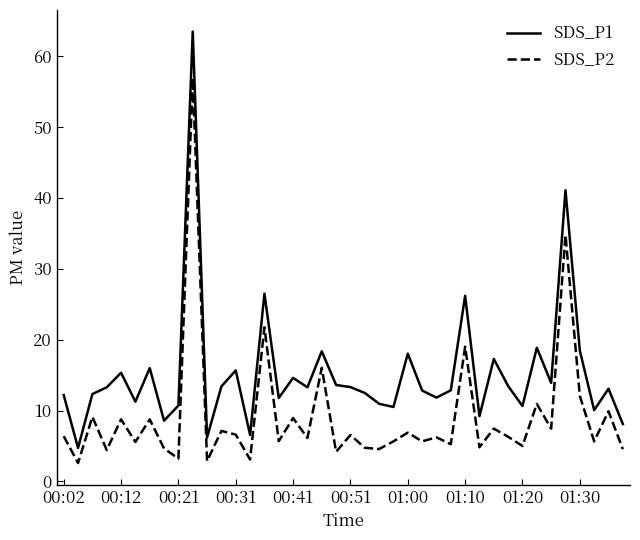

In SDS_P2, how many points are lower than both neighbors (excluding endpoints)?

16